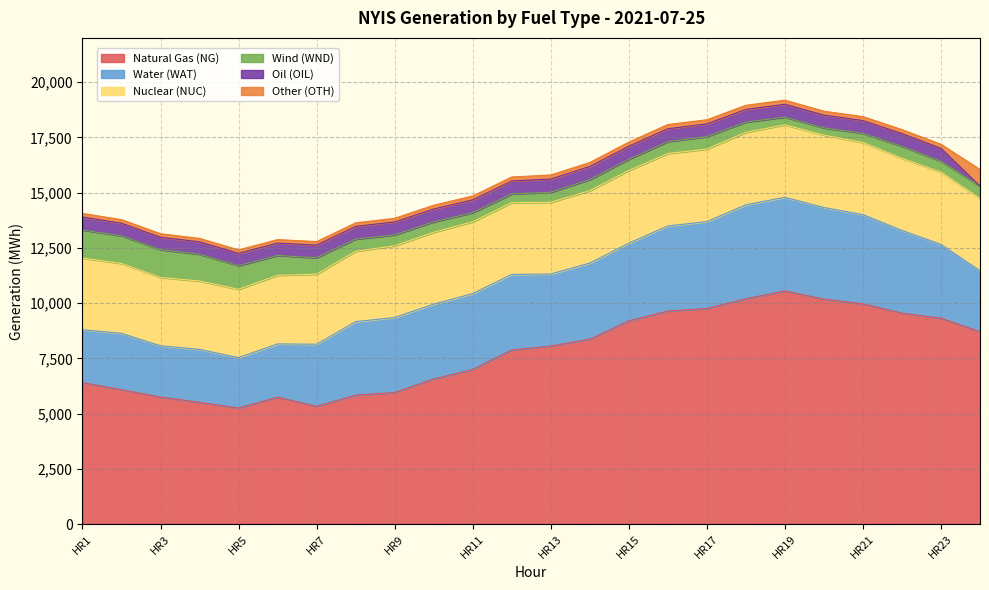

What is the difference between the Nuclear (NUC) values at HR14 and HR2?

115